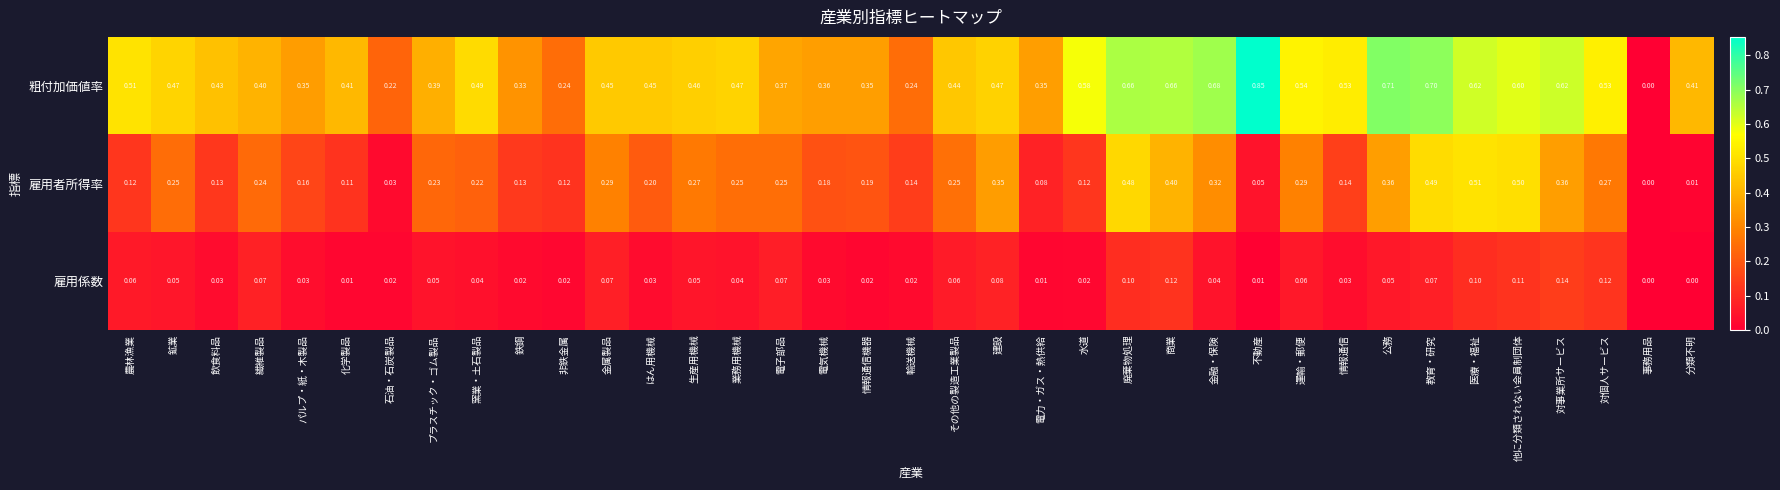

Which category has the highest value in the 粗付加価値率 series?

不動産